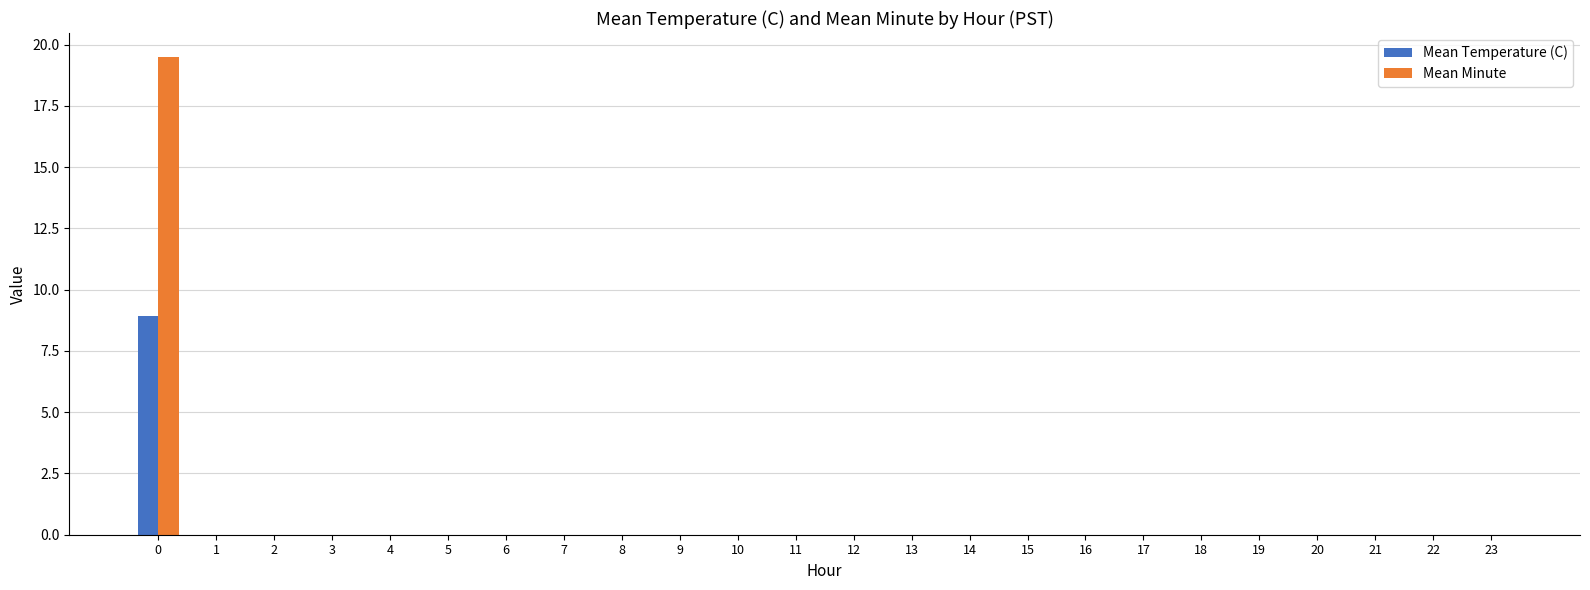

The Mean Minute series shows 6.8 at 9. True or false?

False